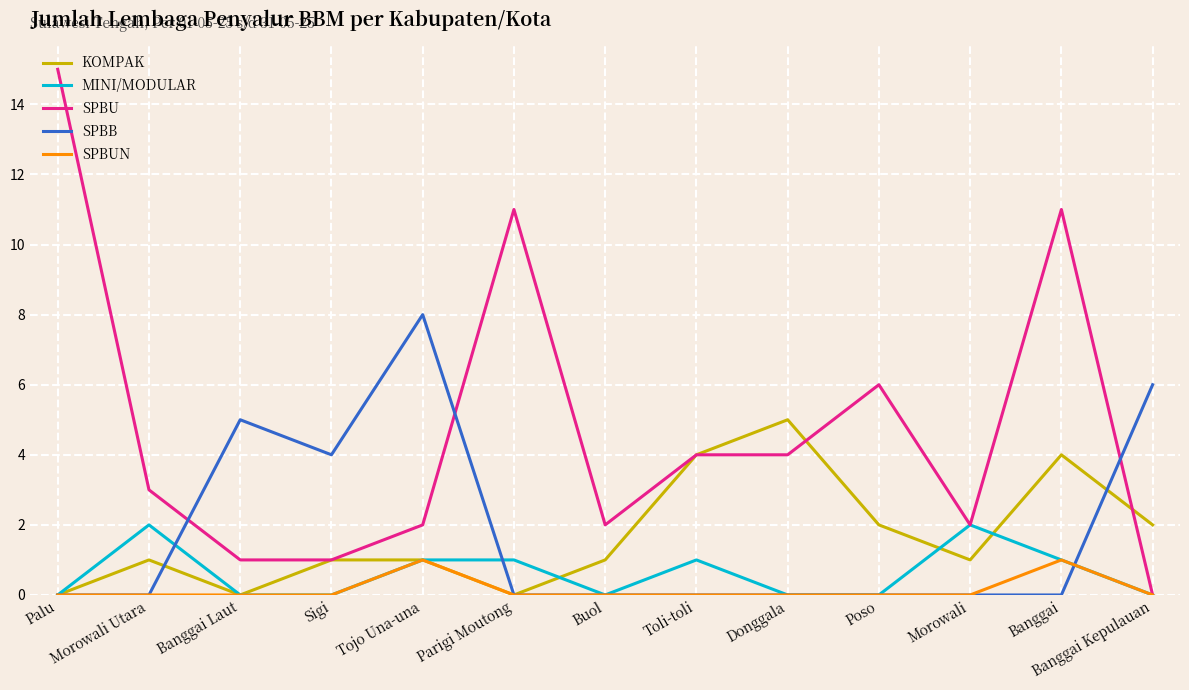

What are all the series names shown in the legend?

KOMPAK, MINI/MODULAR, SPBU, SPBB, SPBUN